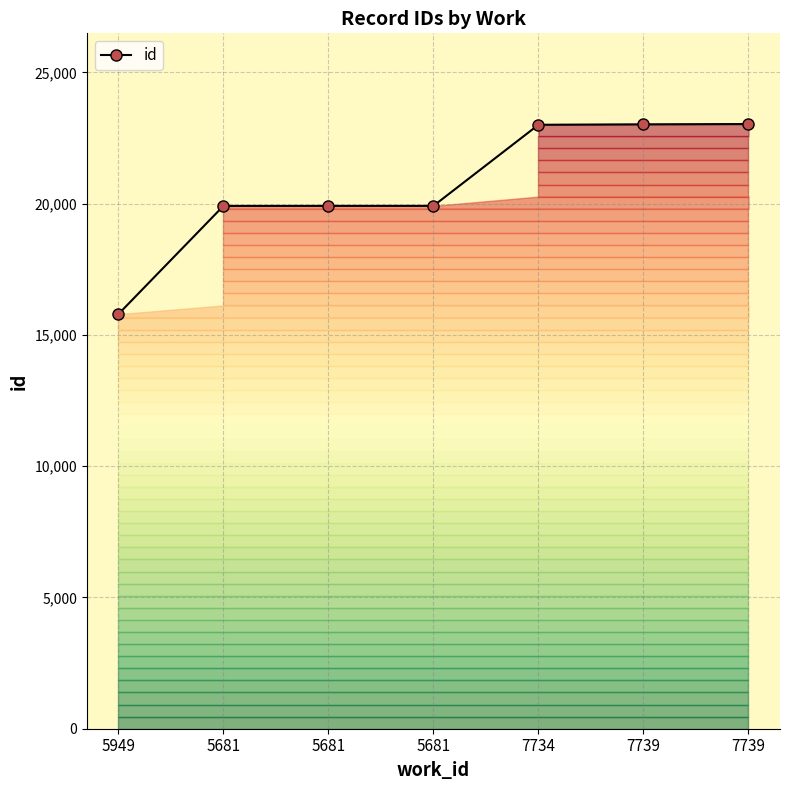

Does the chart have visible grid lines?

Yes